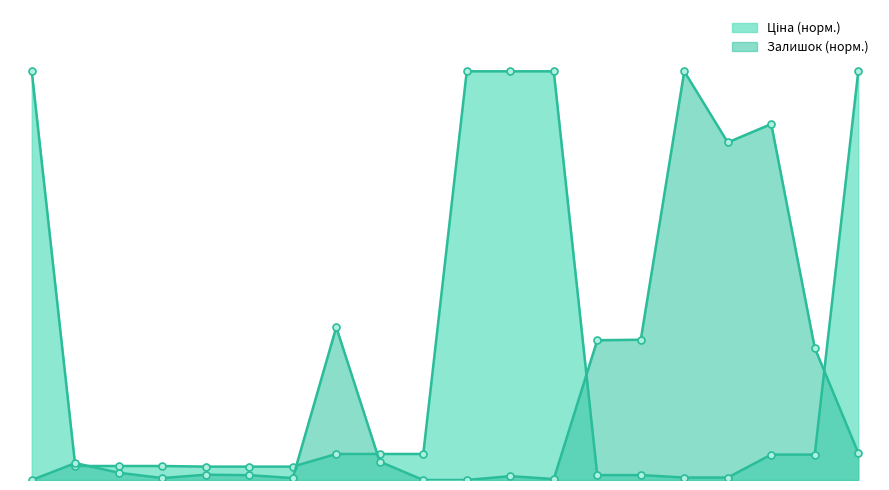

Rank the categories by Залишок value from lowest to highest.

284162248, 249092172, 284162246, 284162244, 271652172, 271642172, 284162245, 271642173, 271642174, 271652173, 271652174, 249092173, 284162210, 271702229, 239792197, 239792196, 249092174, 239752196, 271702230, 239752197